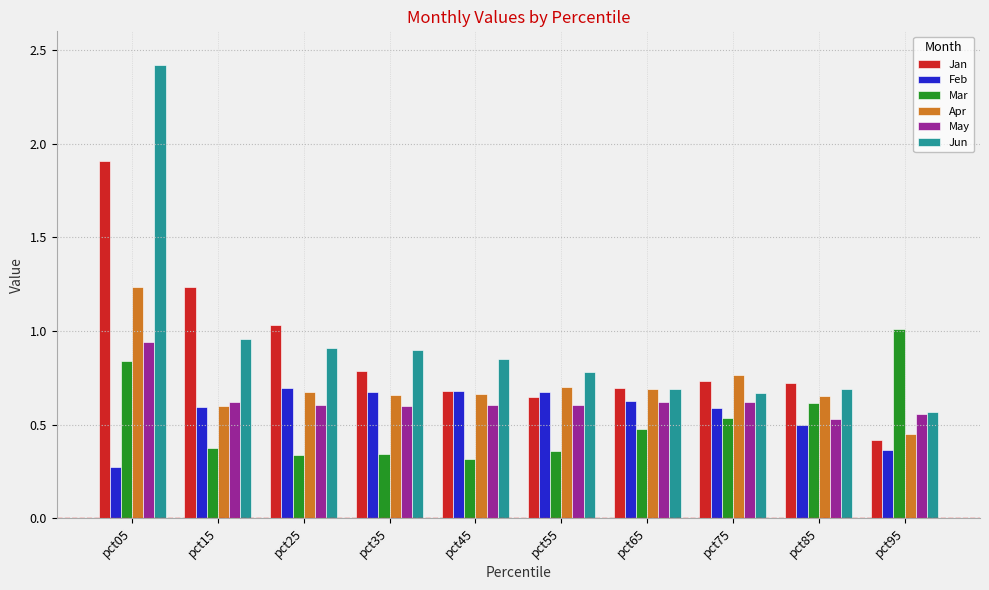

What is the total value across all series at pct25?

4.3